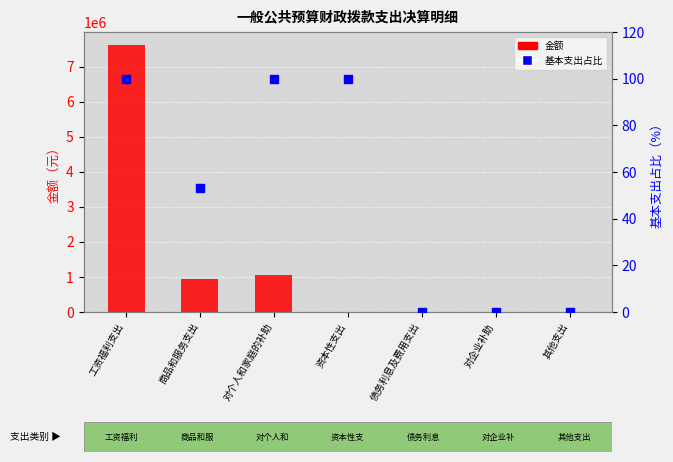

Which series has the largest Y range (max minus min)?

金额